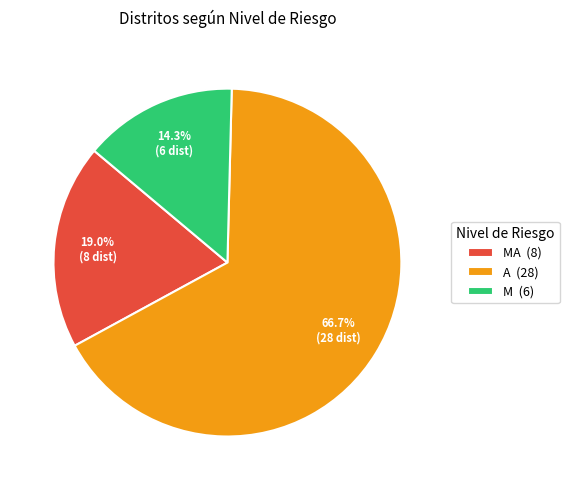

Combined, do MA (8) and M (6) account for over 50%?

No